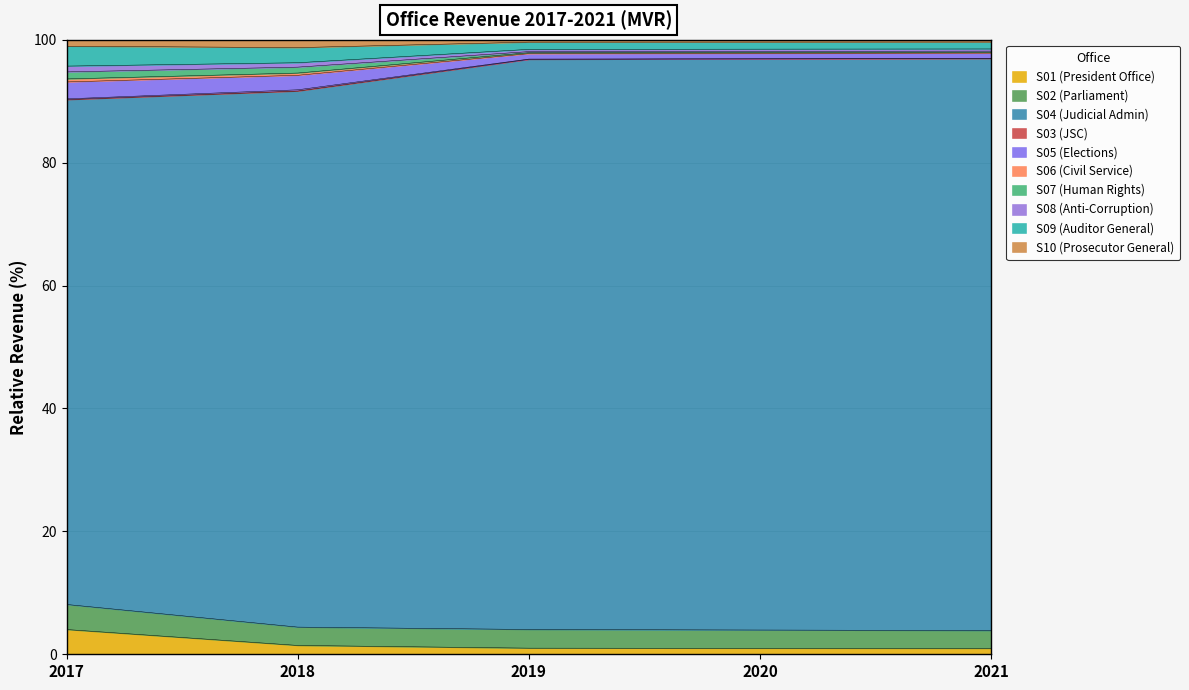

What is the total value across all series at 2018?

100.0